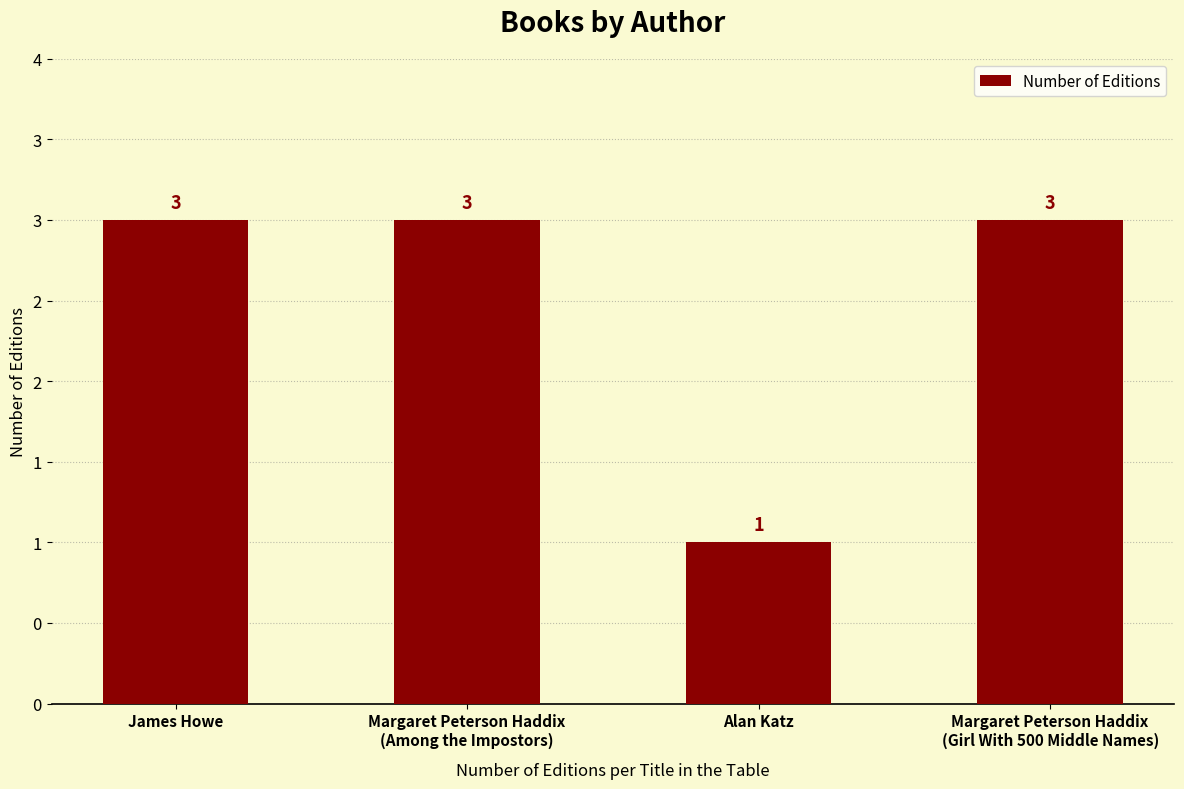

What is the average value?

2